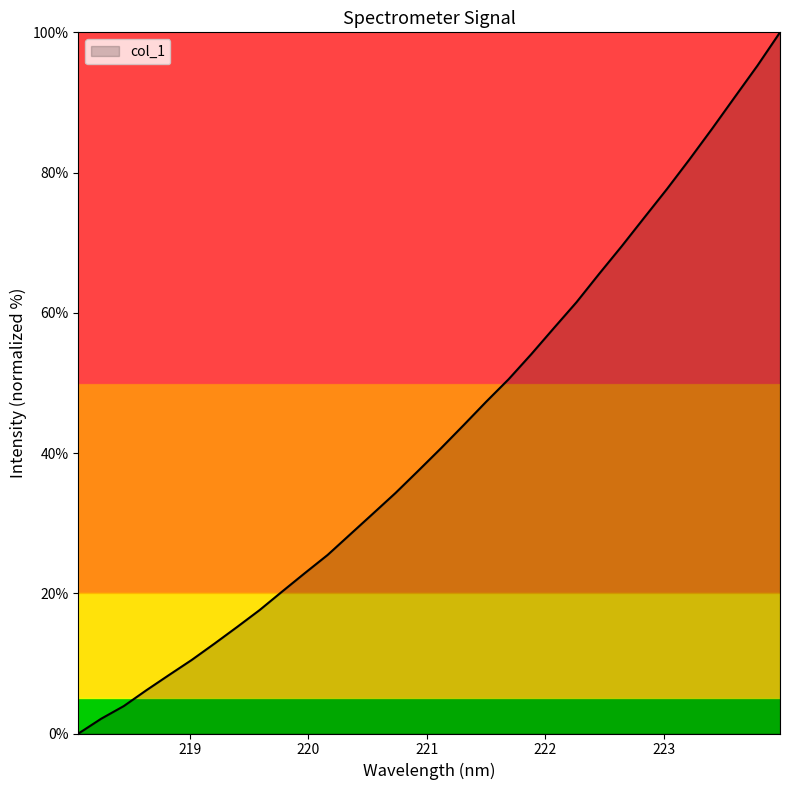

What is the maximum value shown in the chart?

100.0